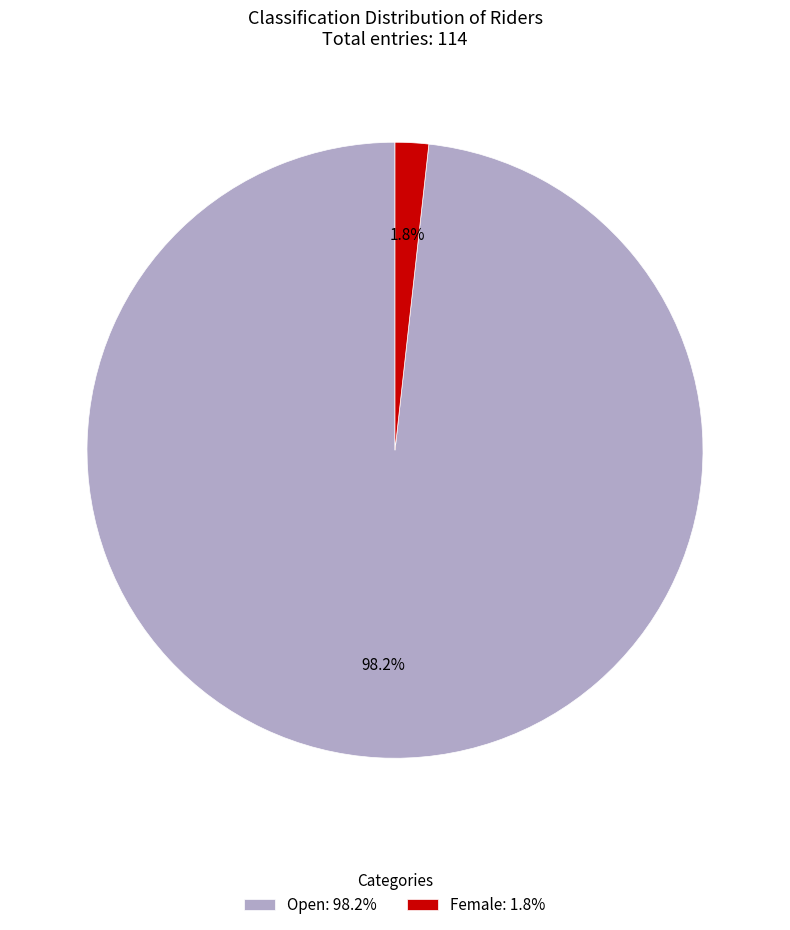

The Female slice represents 2% of the pie. True or false?

True